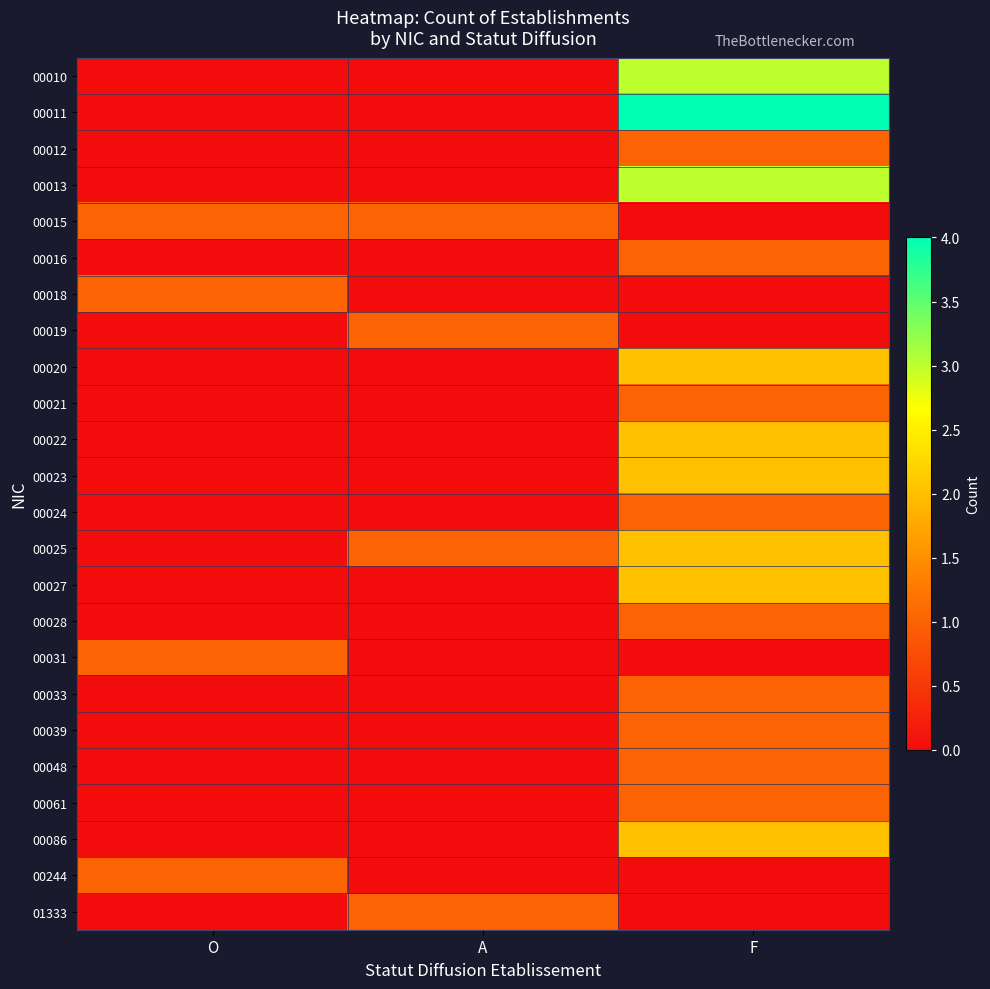

What is the total value across all series at O?

4